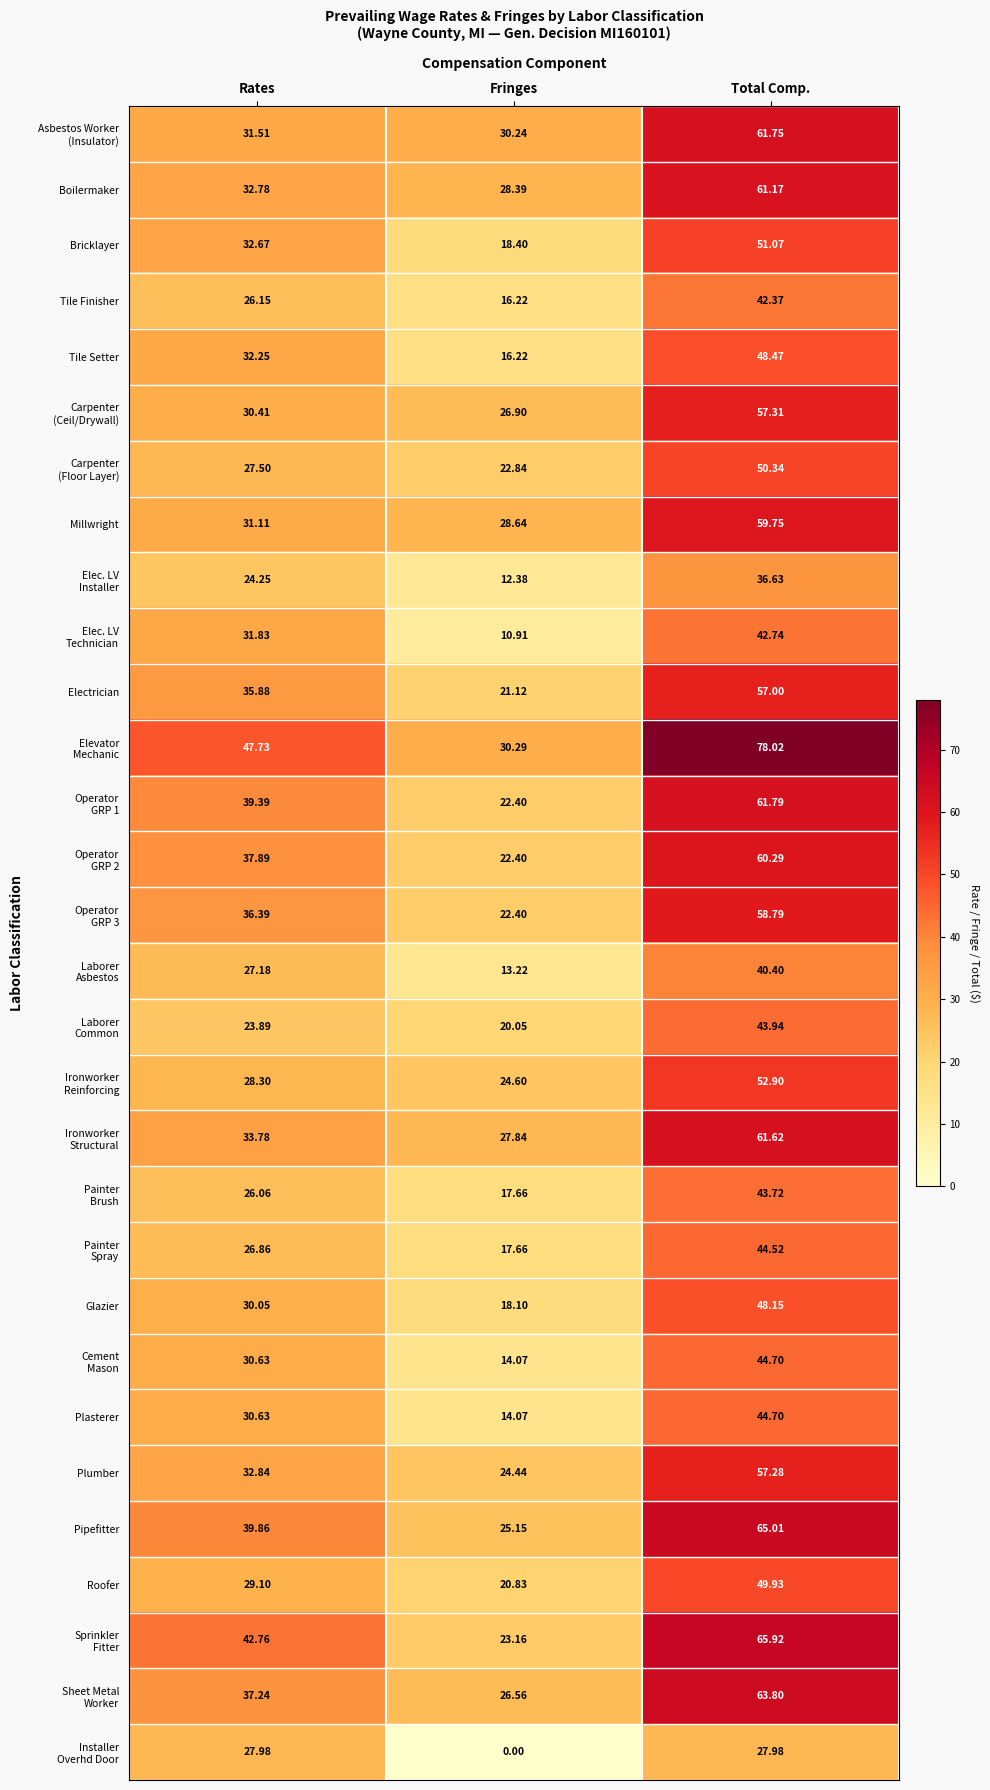

Rank the categories by Plumber value from highest to lowest.

Total Comp., Rates, Fringes